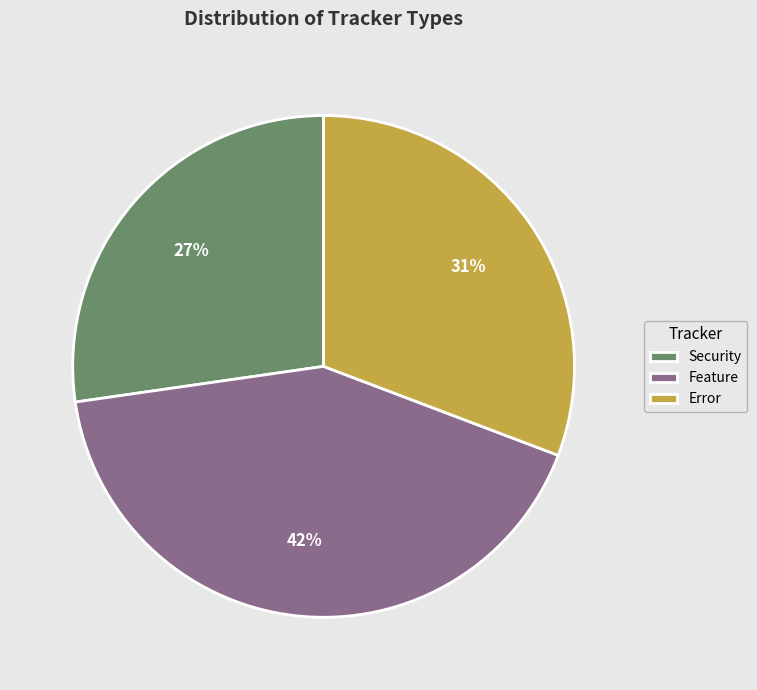

How many slices are in this pie chart?

3